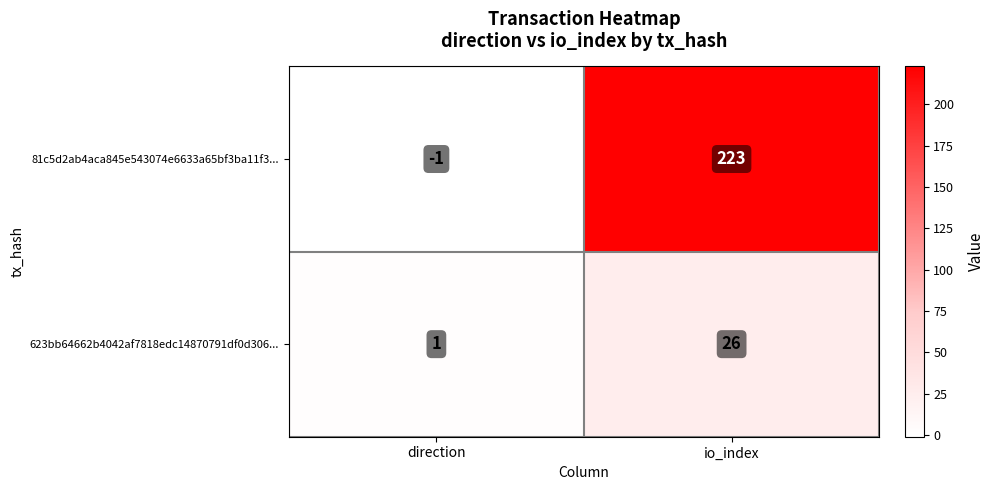

Reading left to right, extract all data points from this chart.

81c5d2ab4aca845e543074e6633a65bf3ba11f3...: direction=-1	io_index=223
623bb64662b4042af7818edc14870791df0d306...: direction=1	io_index=26